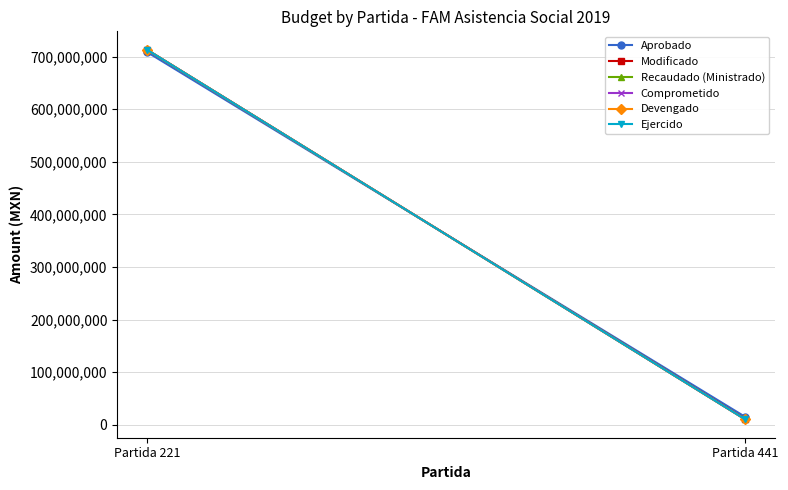

Which category has the highest value in the Recaudado (Ministrado) series?

Partida 221